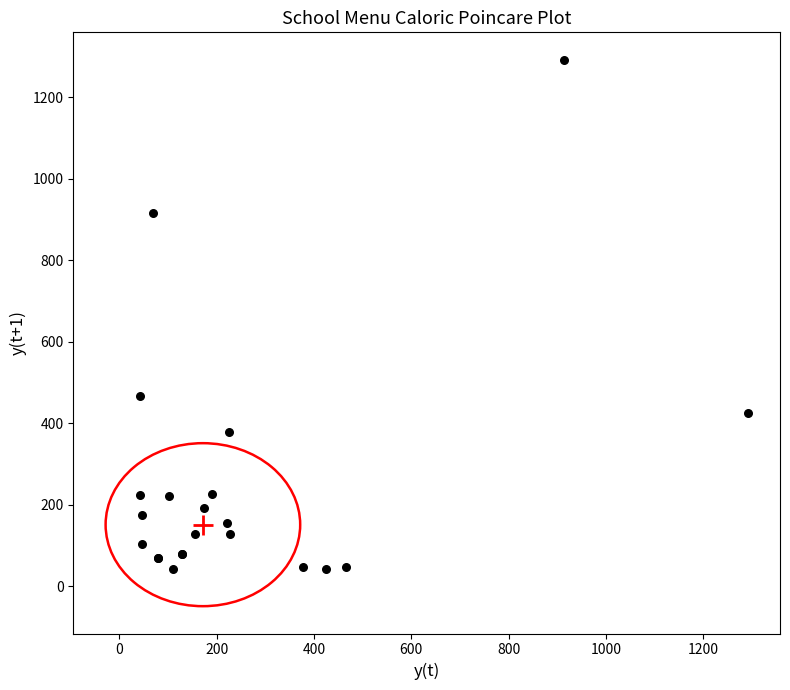

What Y value in the scatter plot is closest to 667?

466.1